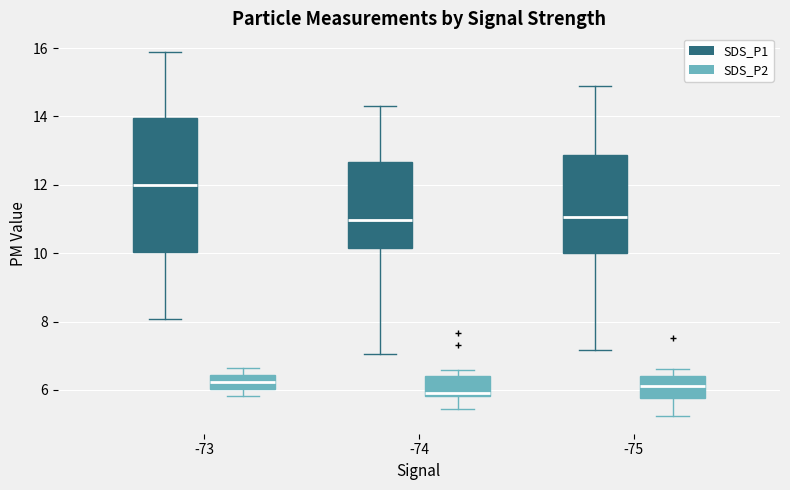

Reading left to right, transcribe this box plot: for each box, give where its median line is, the range the box spans, and where its two whiskers end, as read against the y-axis. The values are not printed on the chart, so give them approximately, as read against the axis.

-73 (SDS_P1): median 12.0, box 10.0 to 14.0, whiskers 8.0 to 16.0
-73 (SDS_P2): median 6.2, box 6.0 to 6.4, whiskers 5.8 to 6.6
-74 (SDS_P1): median 11.0, box 10.2 to 12.6, whiskers 7.0 to 14.4
-74 (SDS_P2): median 6.0, box 5.8 to 6.4, whiskers 5.4 to 6.6
-75 (SDS_P1): median 11.0, box 10.0 to 12.8, whiskers 7.2 to 15.0
-75 (SDS_P2): median 6.2, box 5.8 to 6.4, whiskers 5.2 to 6.6